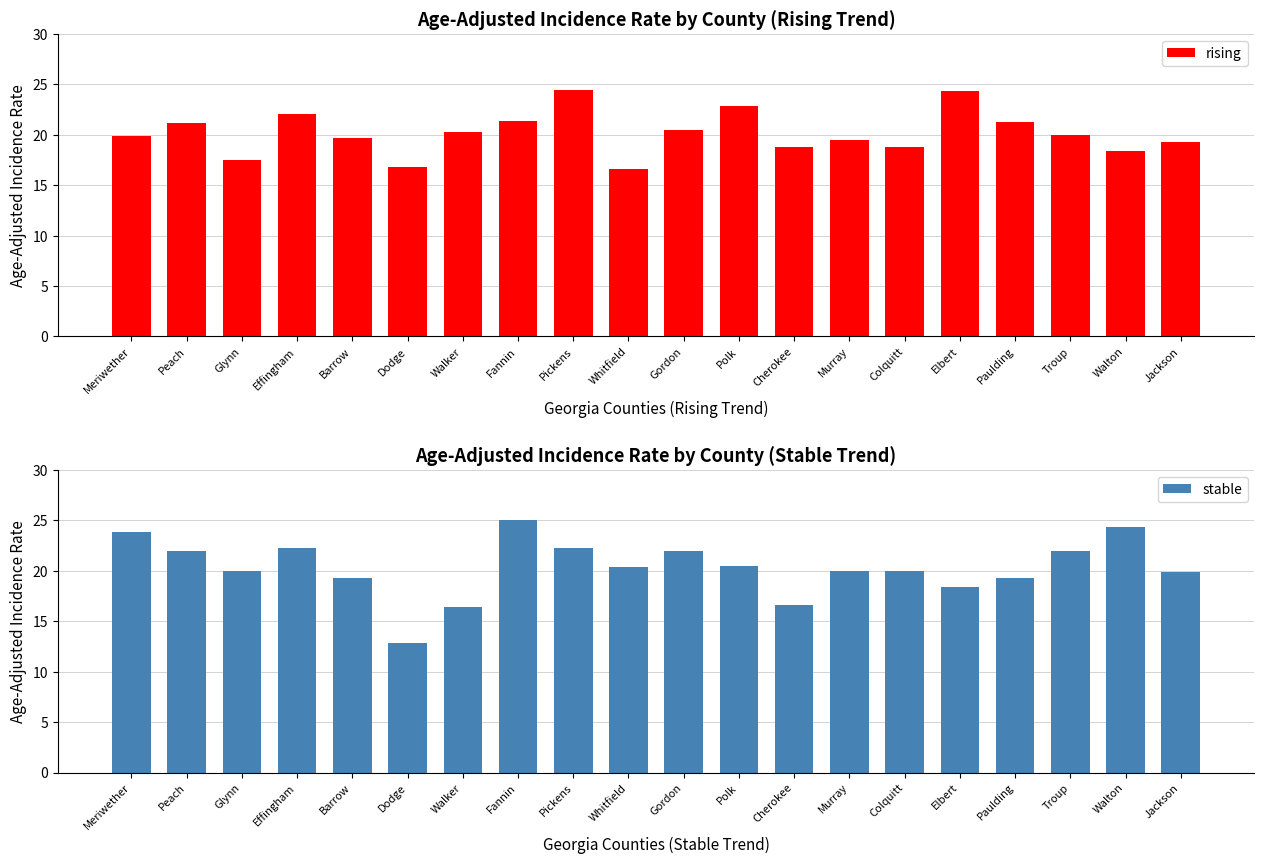

At which category does the chart reach its peak across all series?

Fannin